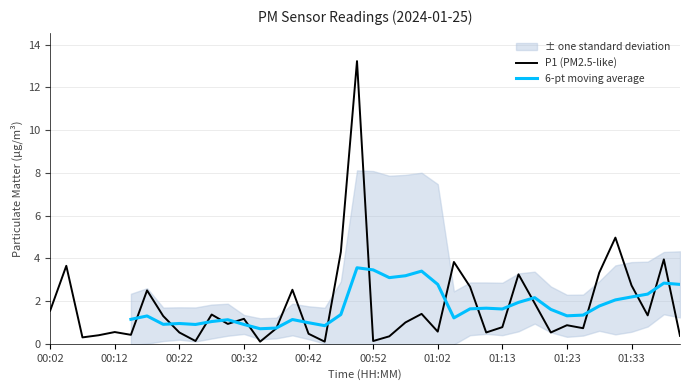

Which label corresponds to the smallest value in the chart?

00:35